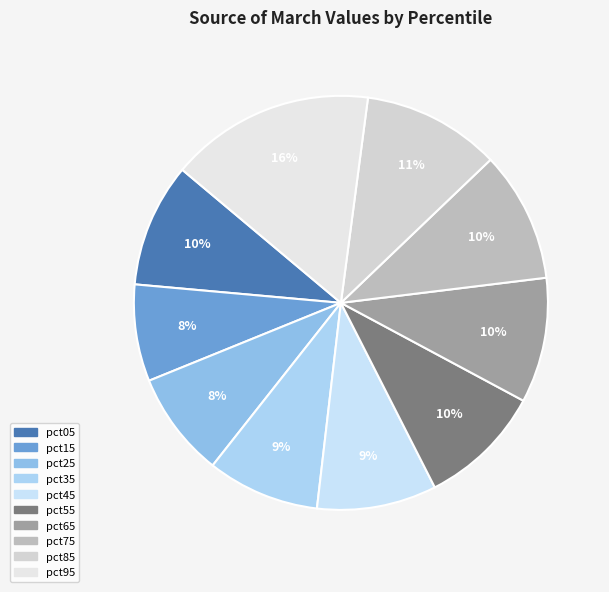

What is the smallest slice in the pie chart?

pct15